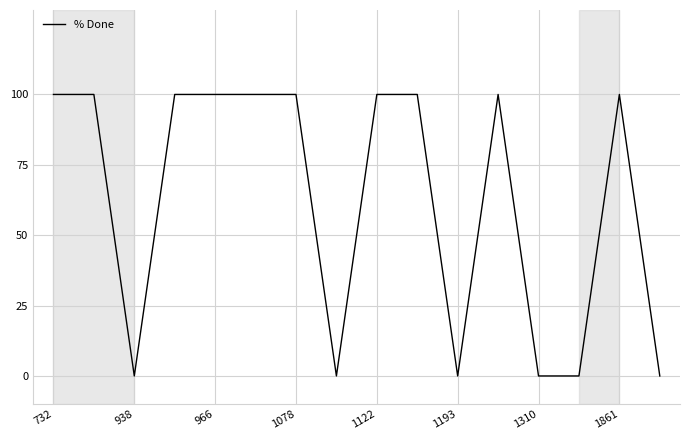

What is the difference between the maximum and minimum values?

100